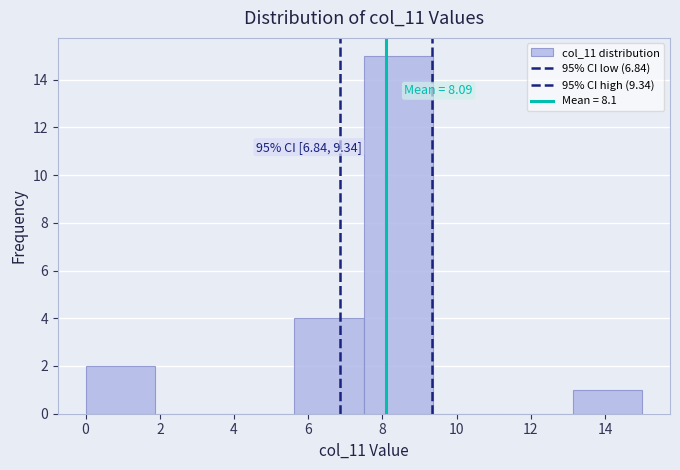

Over which range of the x-axis is the bar tallest?

7.6 to 9.4